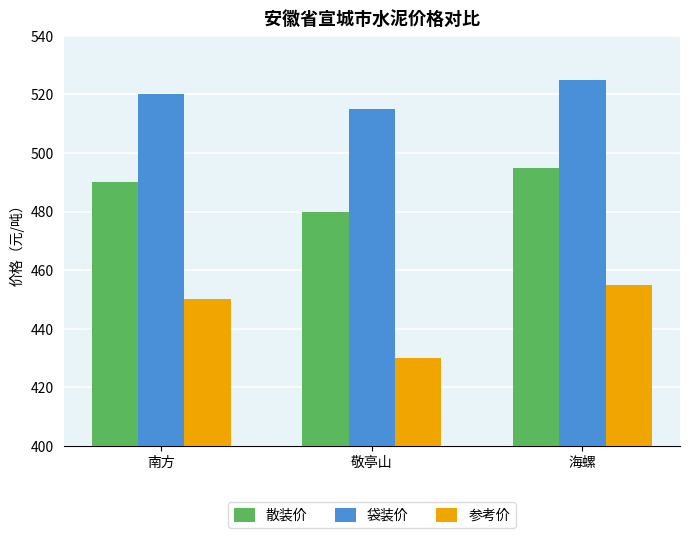

What is the difference between the maximum and second lowest values in the 散装价 series?

5